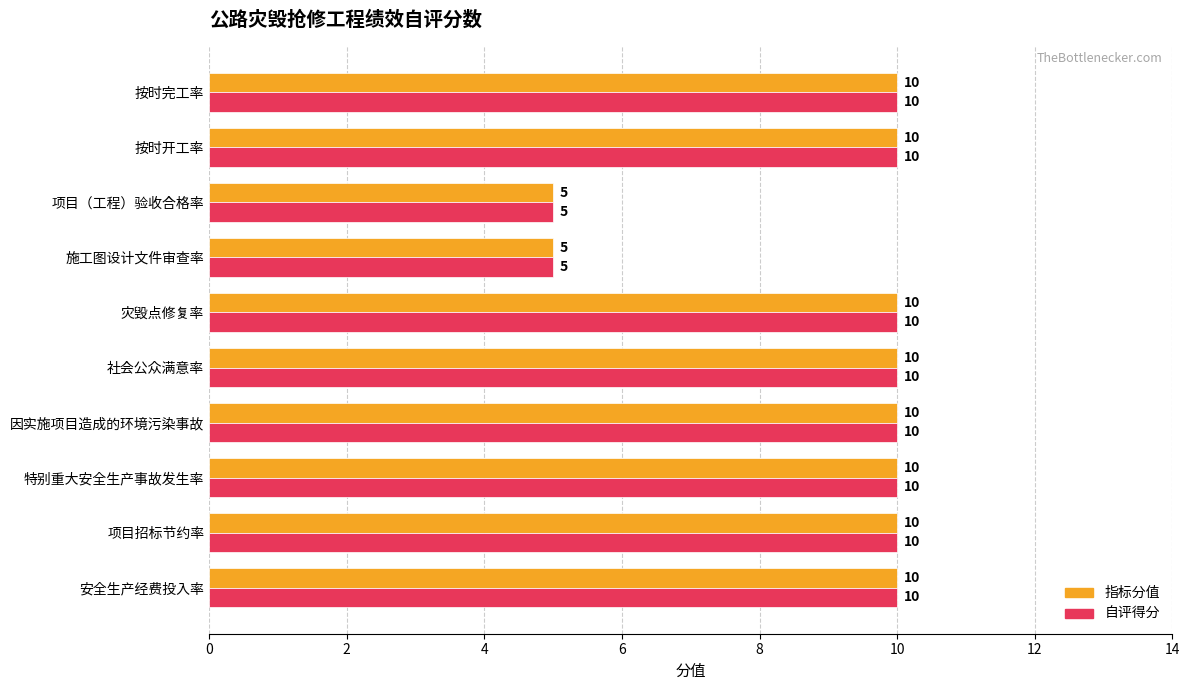

Is it true that 自评得分 equals 3 at 项目（工程）验收合格率?

False